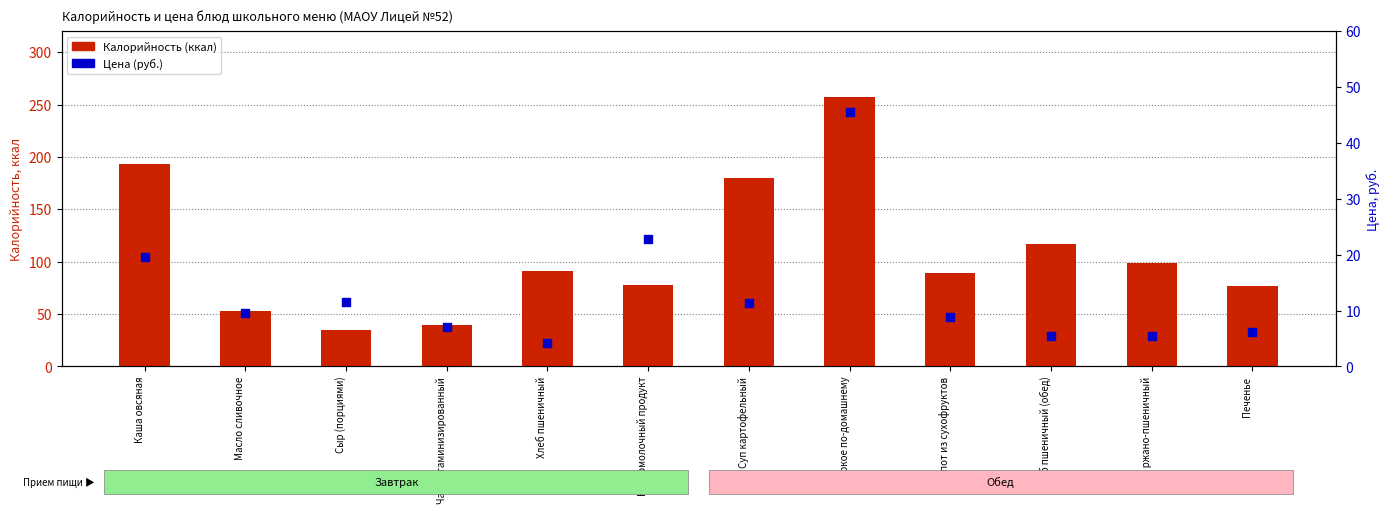

What are all the series names shown in the legend?

Калорийность (ккал), Цена (руб.)